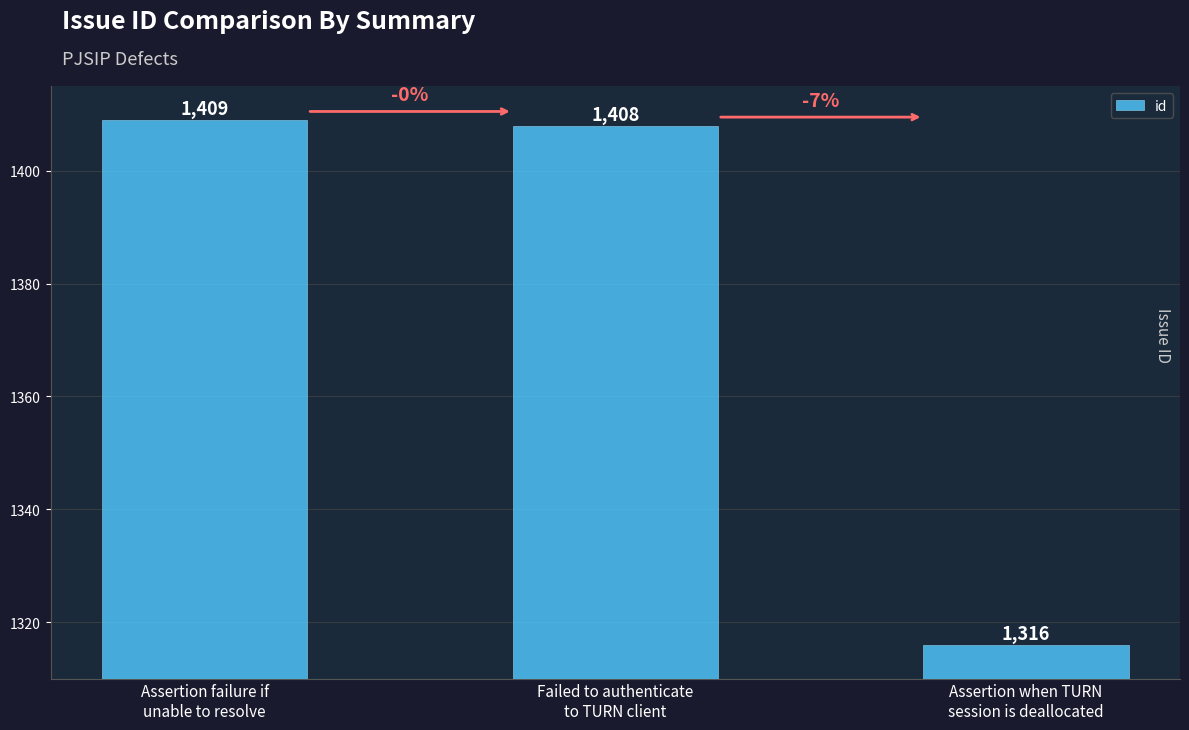

Rank the categories by value from highest to lowest.

Assertion failure if
unable to resolve, Failed to authenticate
to TURN client, Assertion when TURN
session is deallocated